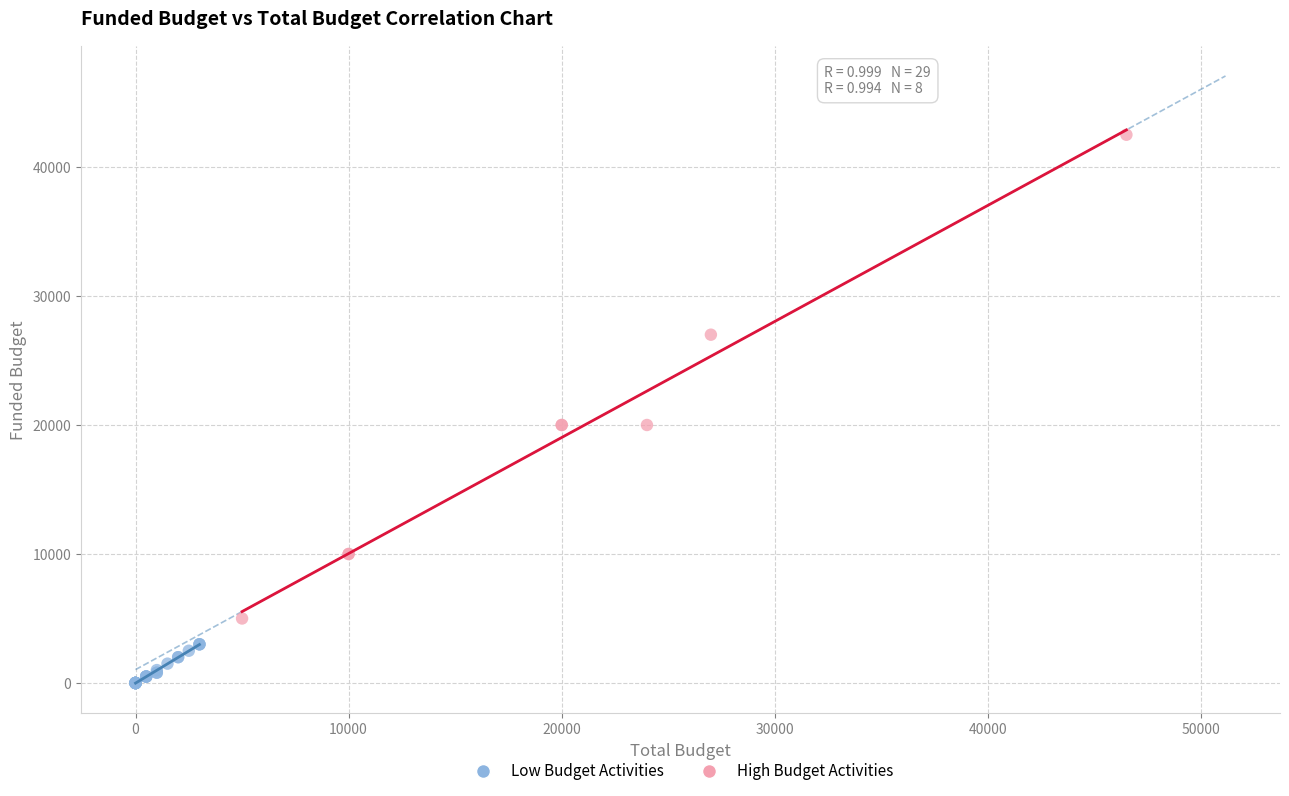

Which series has the widest spread of Y values?

High Budget Activities